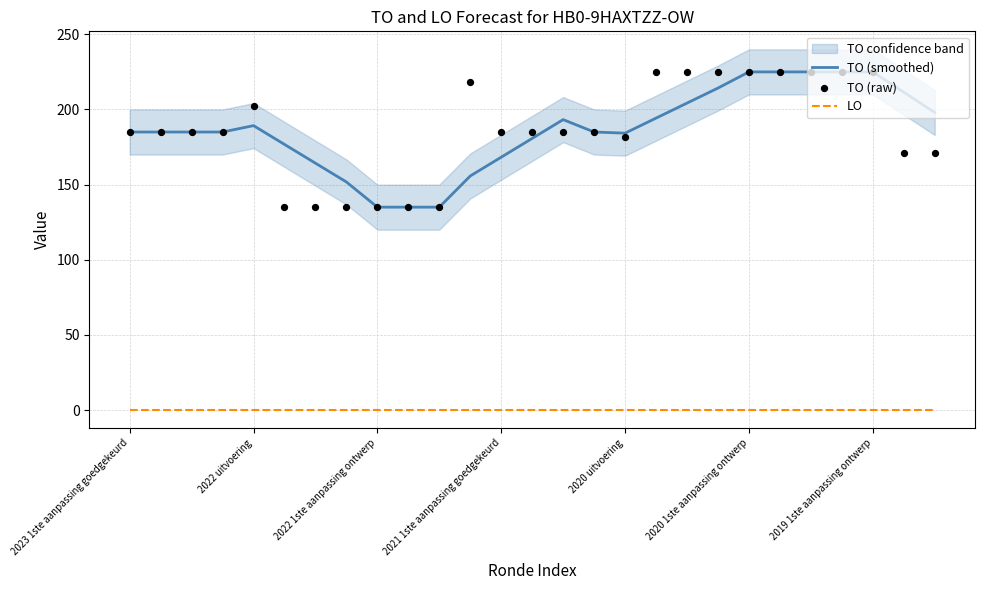

Which series contains the lowest Y value?

LO